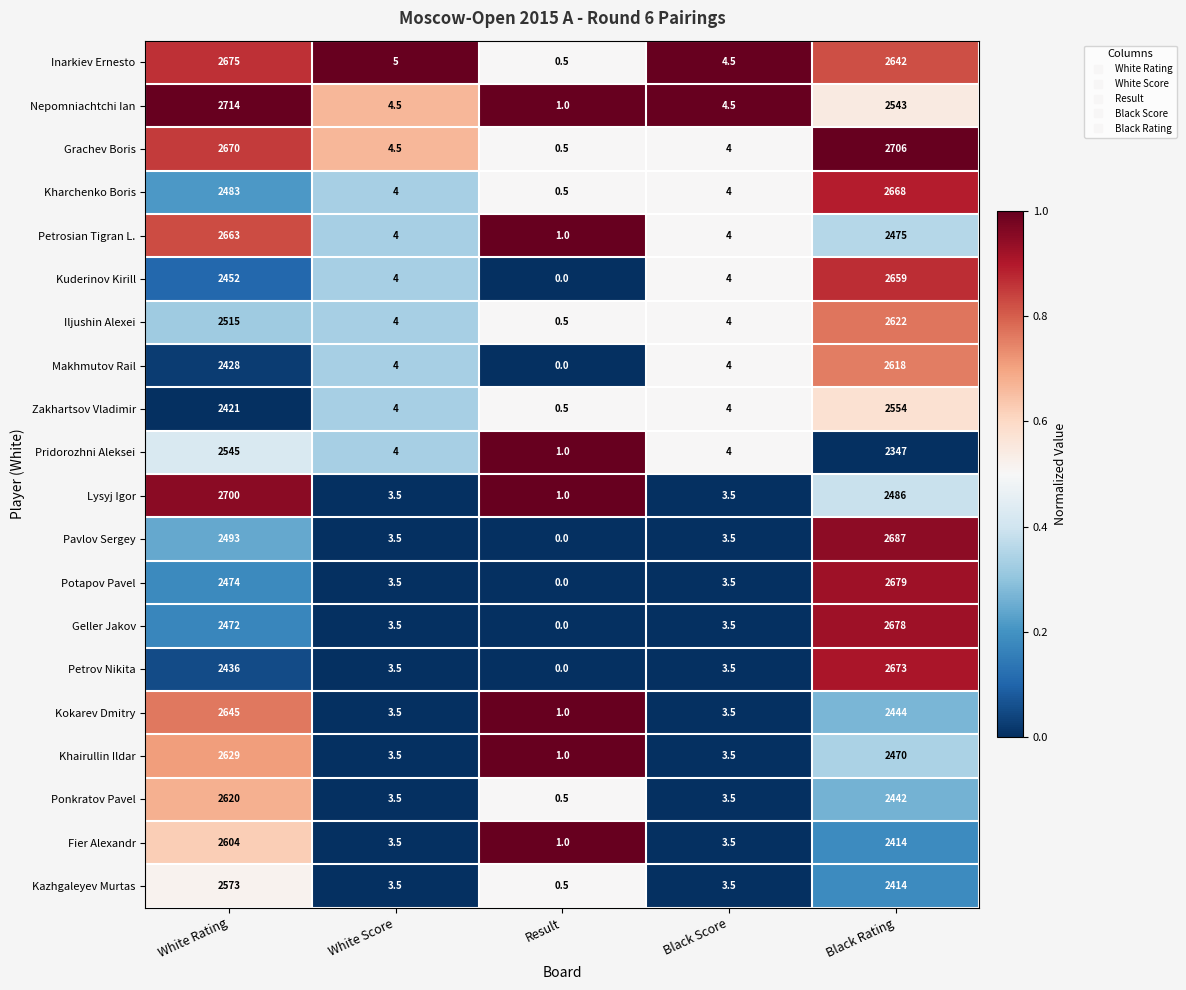

What is the difference between the Inarkiev Ernesto values at Black Score and White Score?

0.5